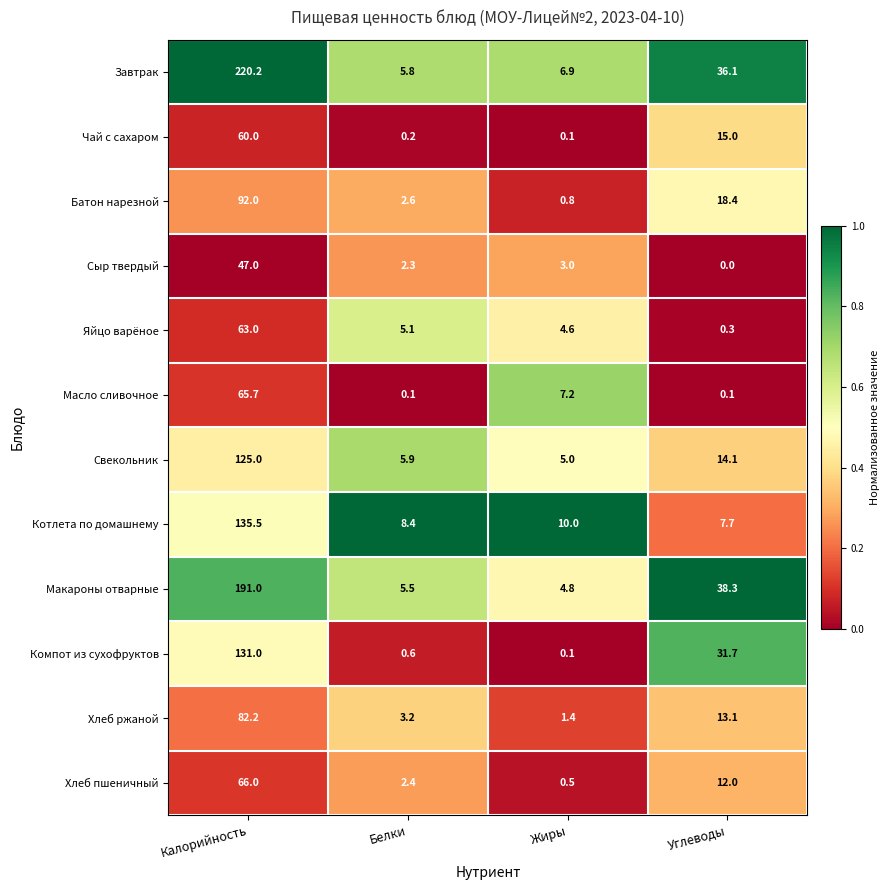

Rank the series by their maximum value, from lowest to highest.

Сыр твердый, Чай с сахаром, Яйцо варёное, Масло сливочное, Хлеб пшеничный, Хлеб ржаной, Батон нарезной, Свекольник, Компот из сухофруктов, Котлета по домашнему, Макароны отварные, Завтрак